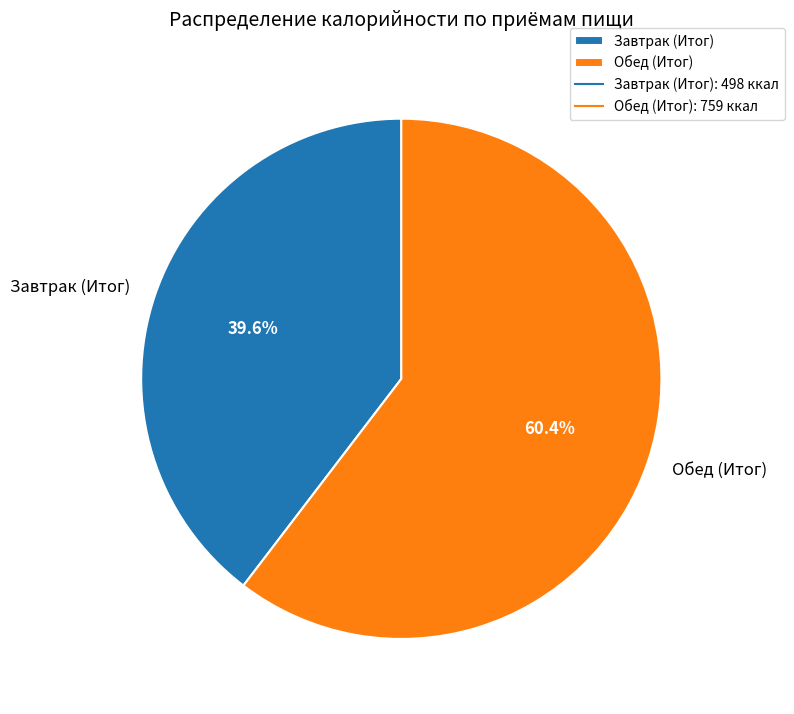

Is there a majority slice in this chart?

Yes